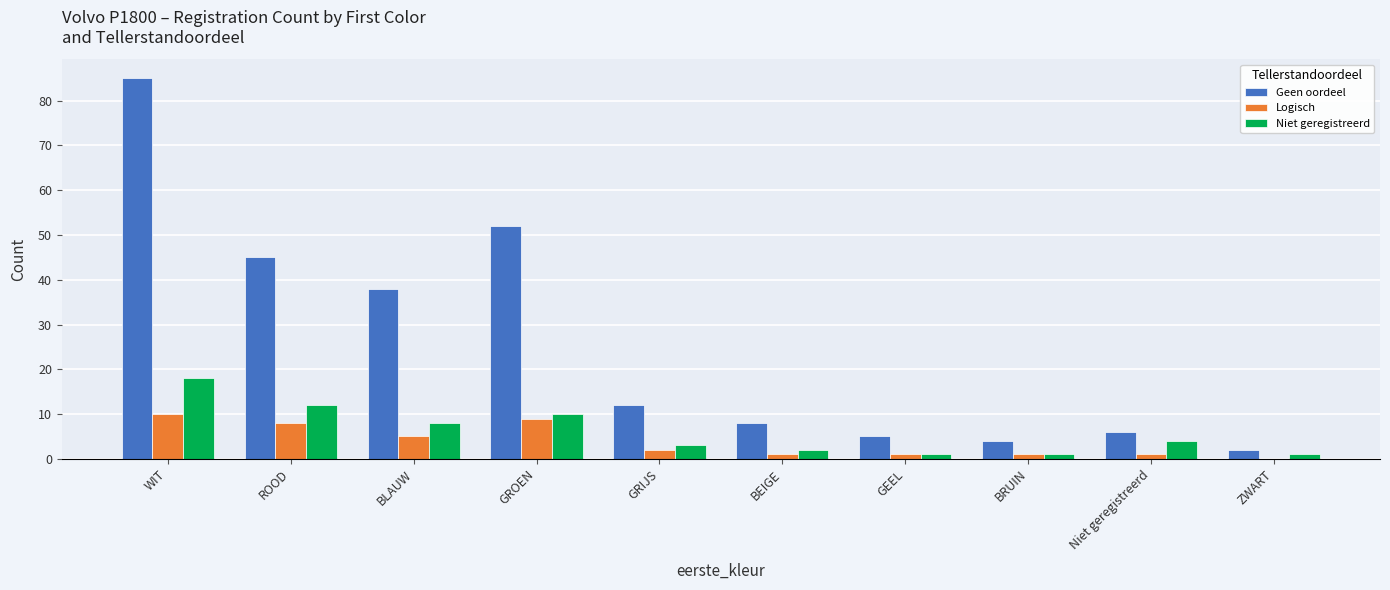

Where is Logisch nearest to the value 5?

BLAUW